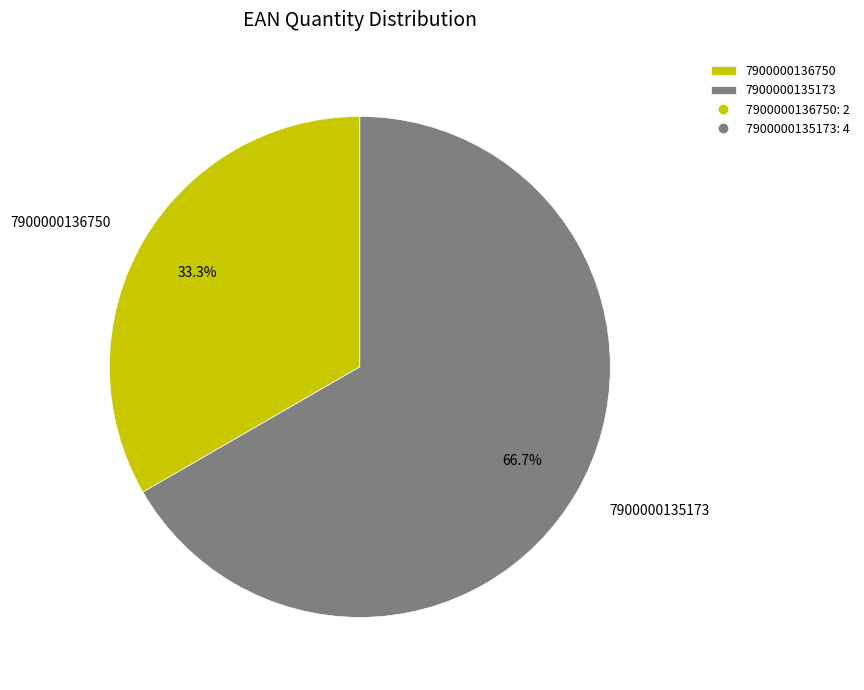

Approximately how many times larger is the value at 7900000136750 compared to 7900000135173?

0.5